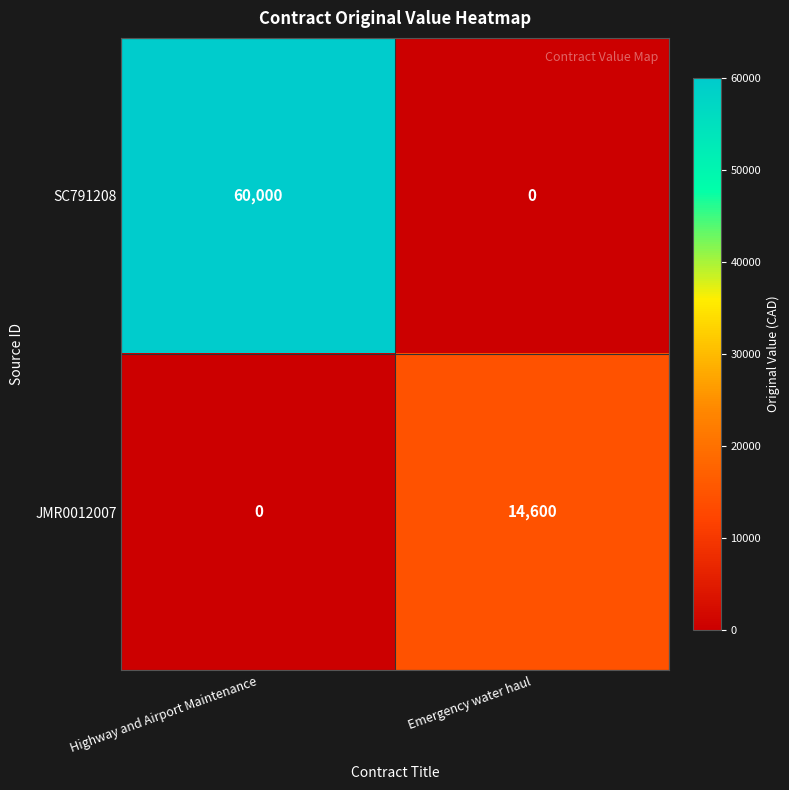

What is the difference between the maximum and minimum values in the JMR0012007 series?

14600